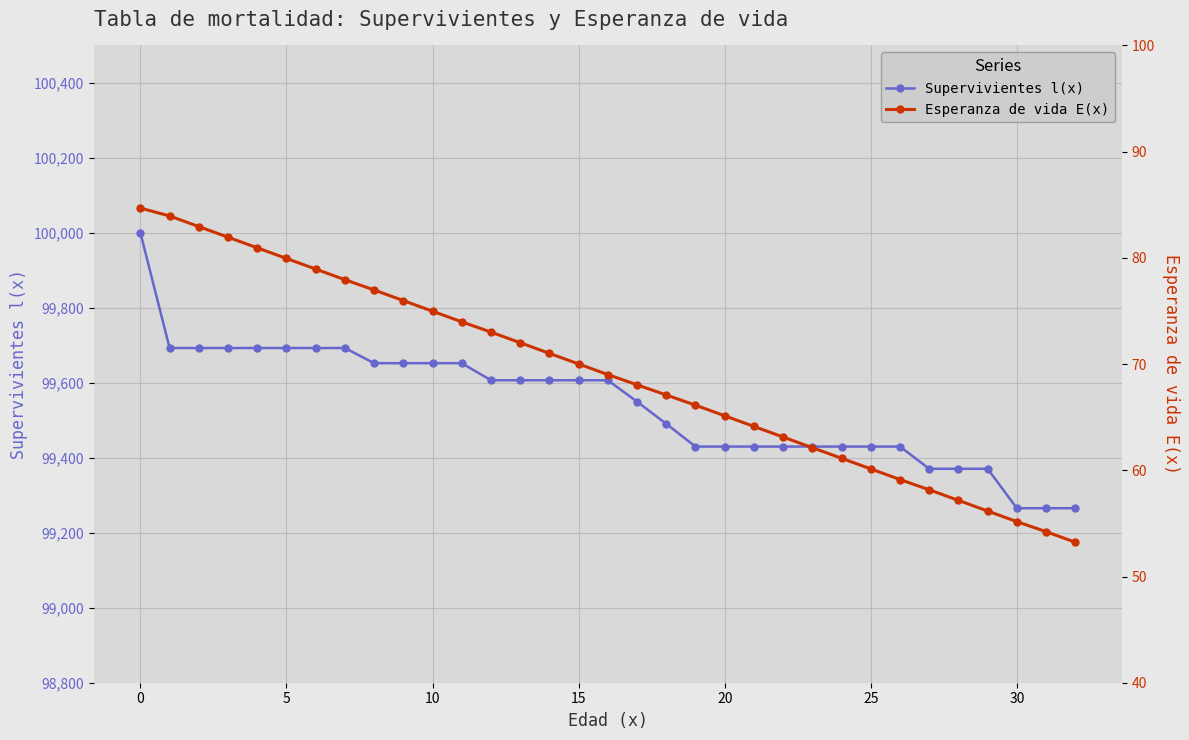

What is the total value across all series at 9?

99728.4